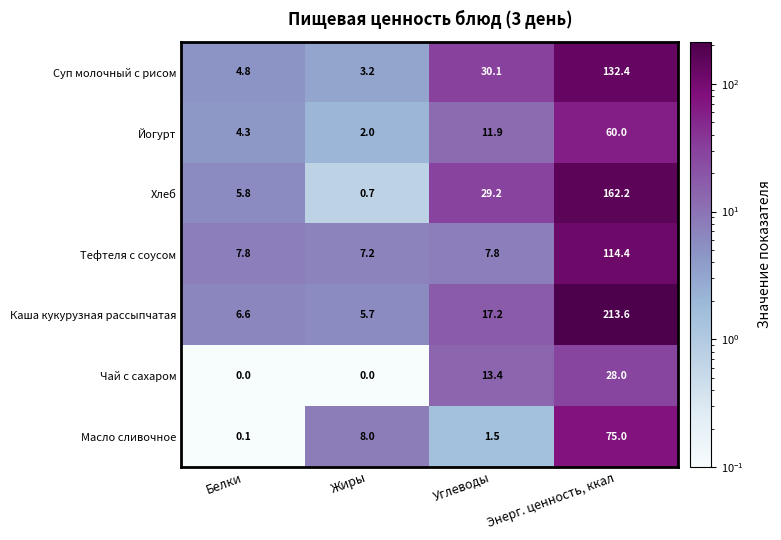

Is it true that Масло сливочное equals 2.4 at Углеводы?

False